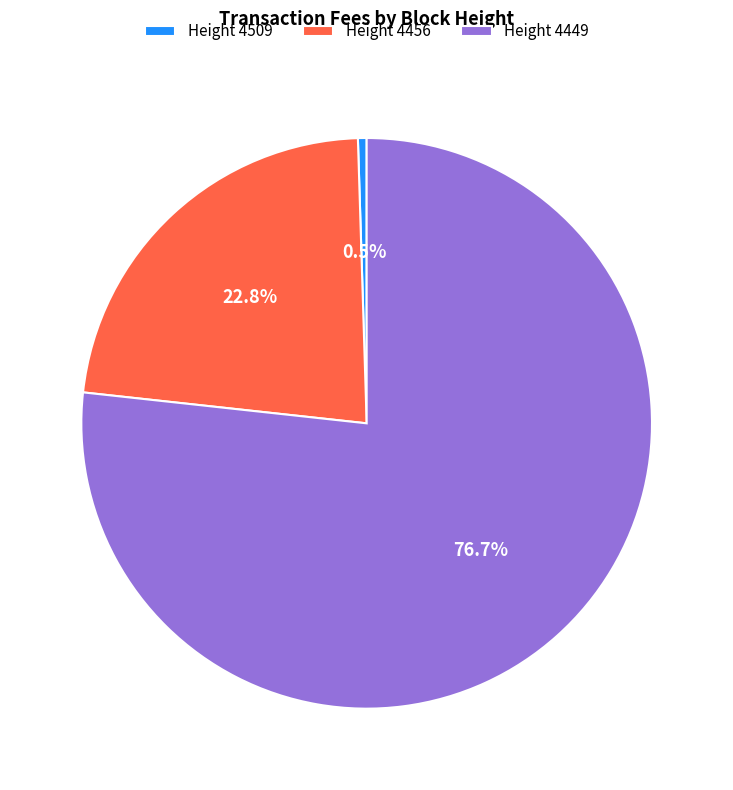

Between Height 4456 and Height 4449, which is larger?

Height 4449